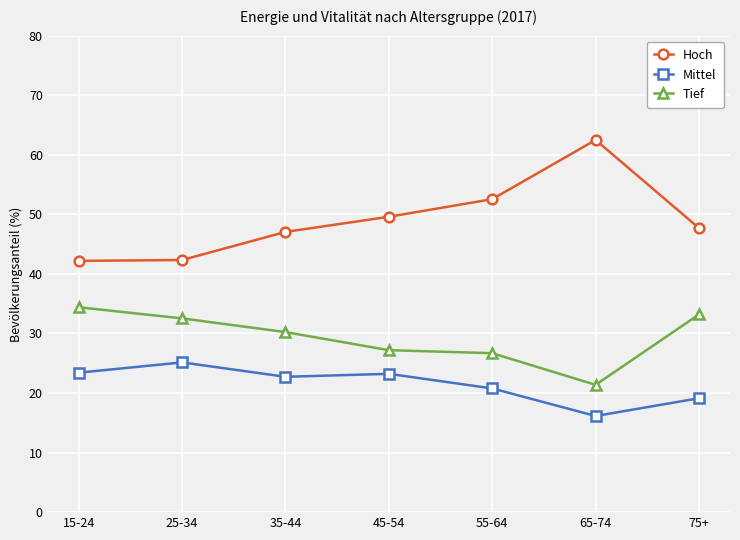

What is the total value across all series at 45-54?

100.0